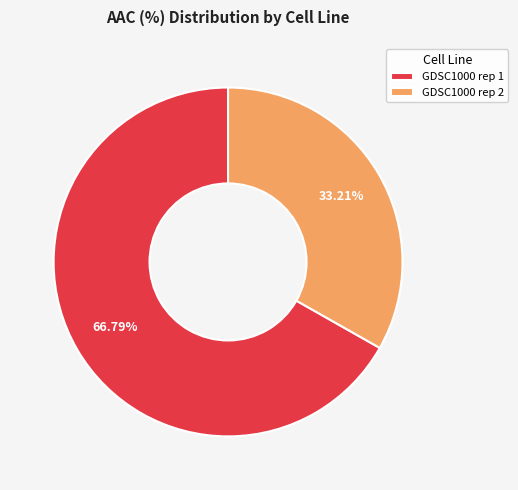

To the nearest percent, what portion does GDSC1000 rep 2 represent?

33%